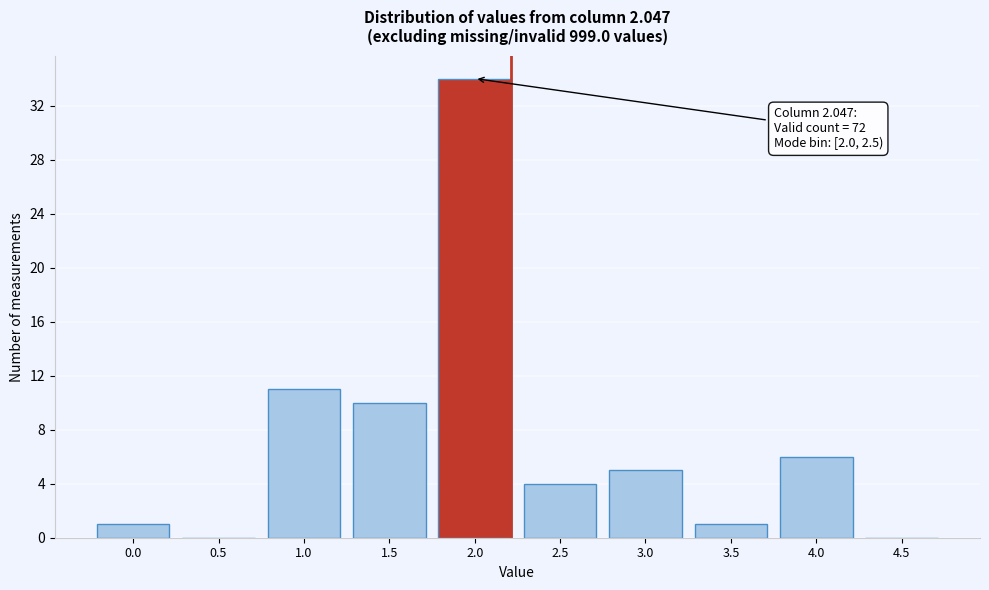

Reading left to right, transcribe all the data shown in this chart.

0.0=1	0.5=0	1.0=11	1.5=10	2.0=34	2.5=4	3.0=5	3.5=1	4.0=6	4.5=0